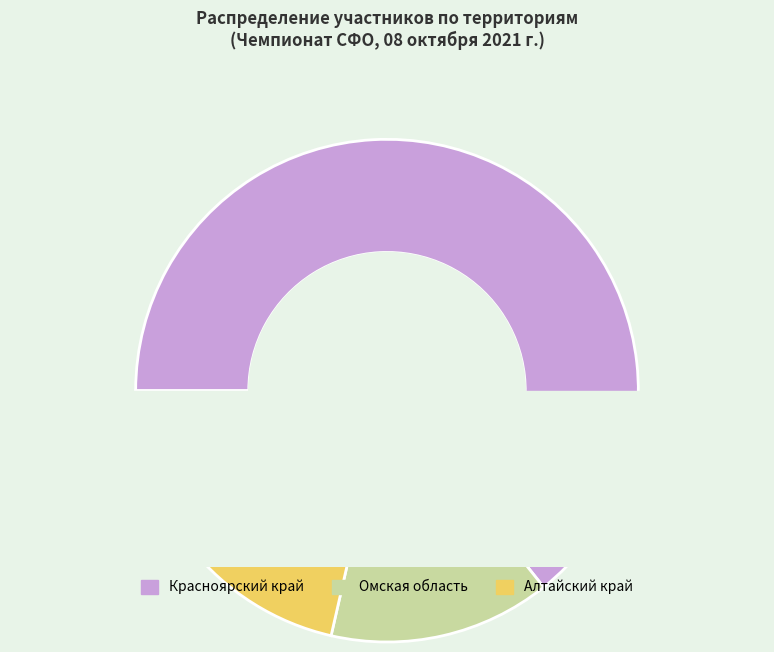

Is it true that Алтайский край is 21% of the pie?

True